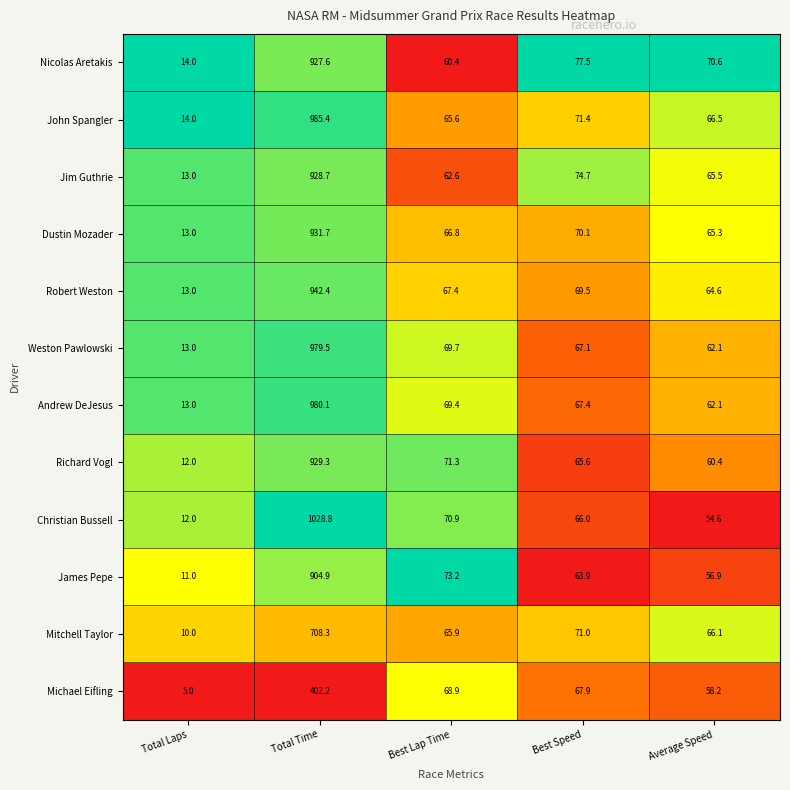

What value does the Dustin Mozader series have at Total Time?

931.7